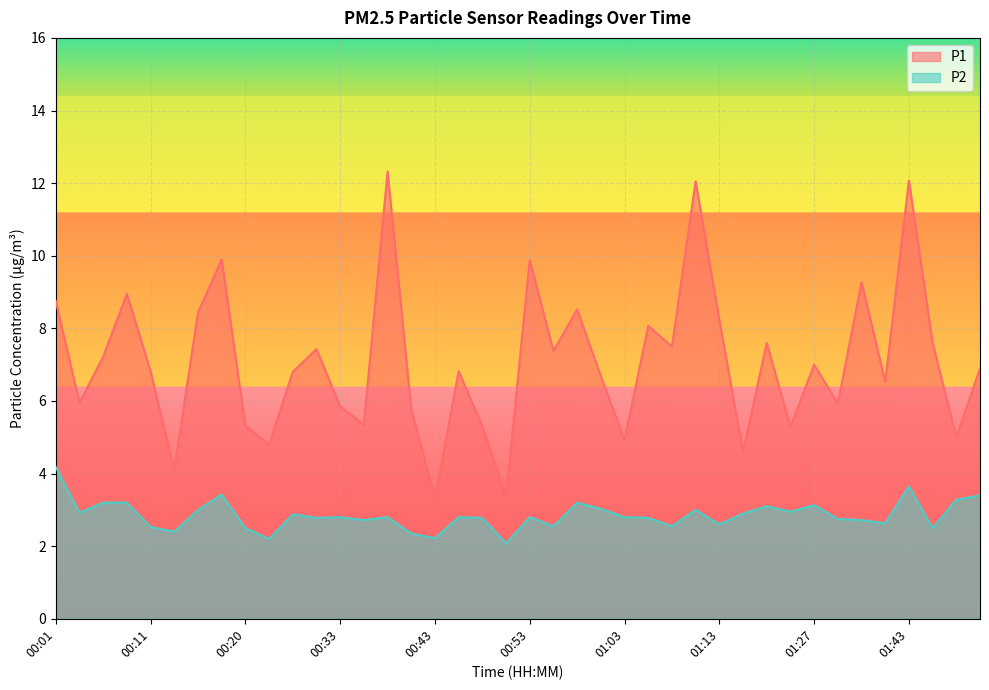

In P1, how many points are higher than both neighbors (excluding endpoints)?

13